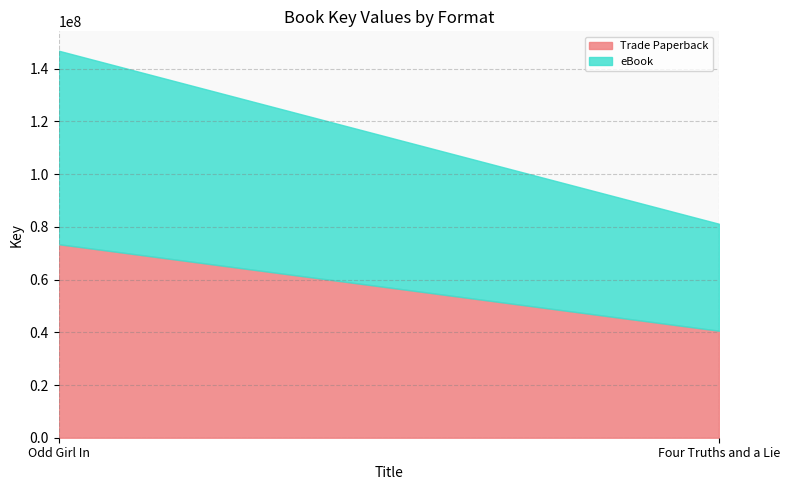

Reading left to right, list all the values displayed in this chart.

Trade Paperback: 73413157	40591497
eBook: 73413157	40591497